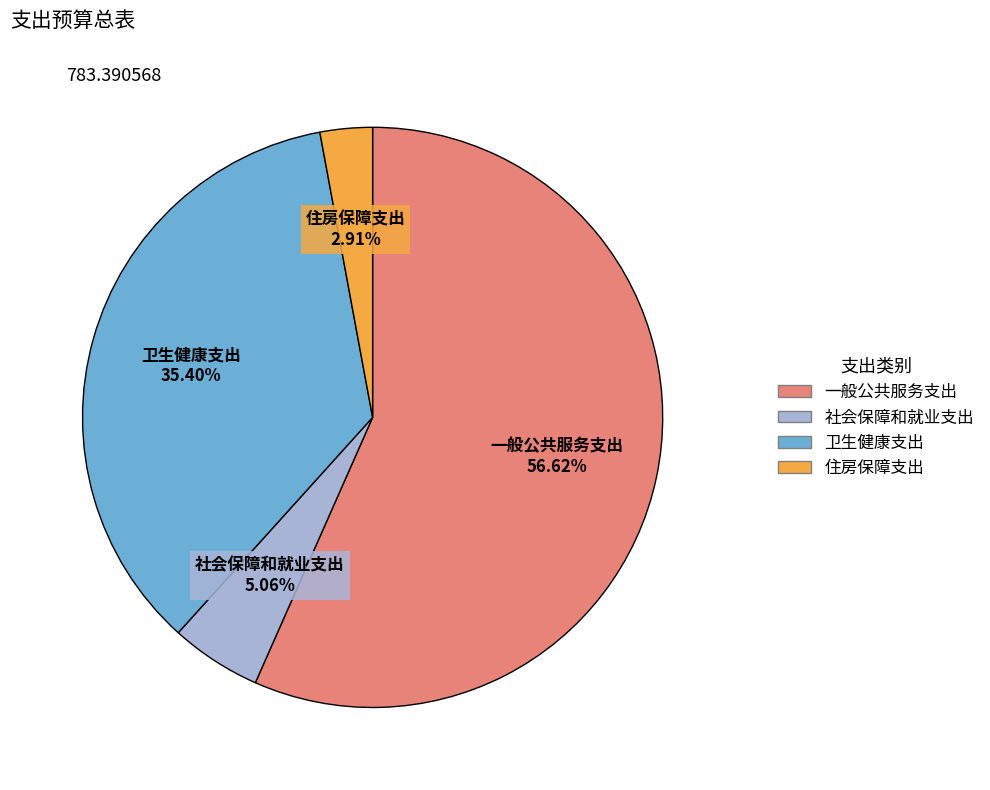

Which category accounts for the majority?

一般公共服务支出